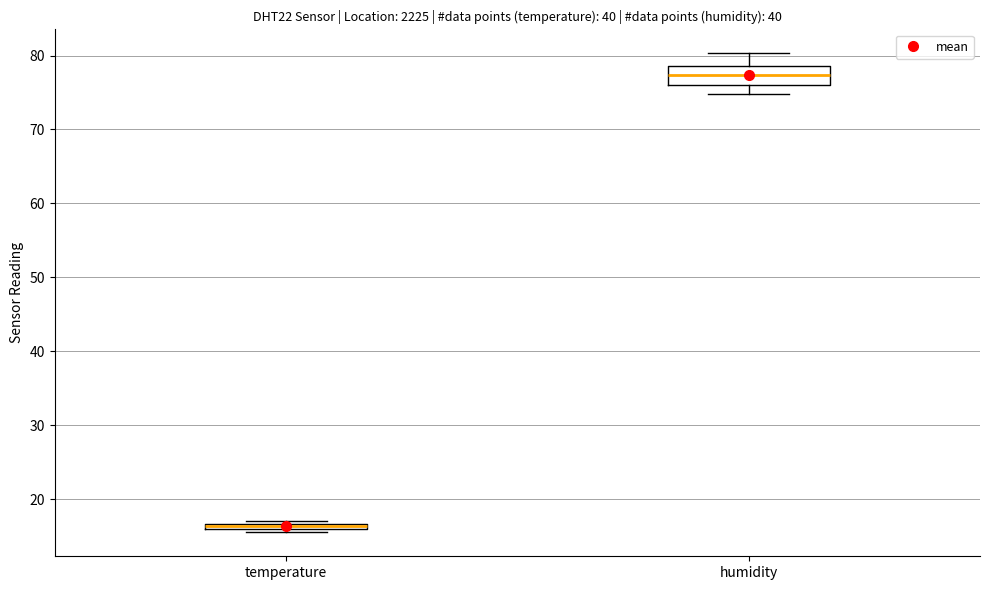

Comparing the boxes themselves (not the whiskers), which one is the tallest?

humidity